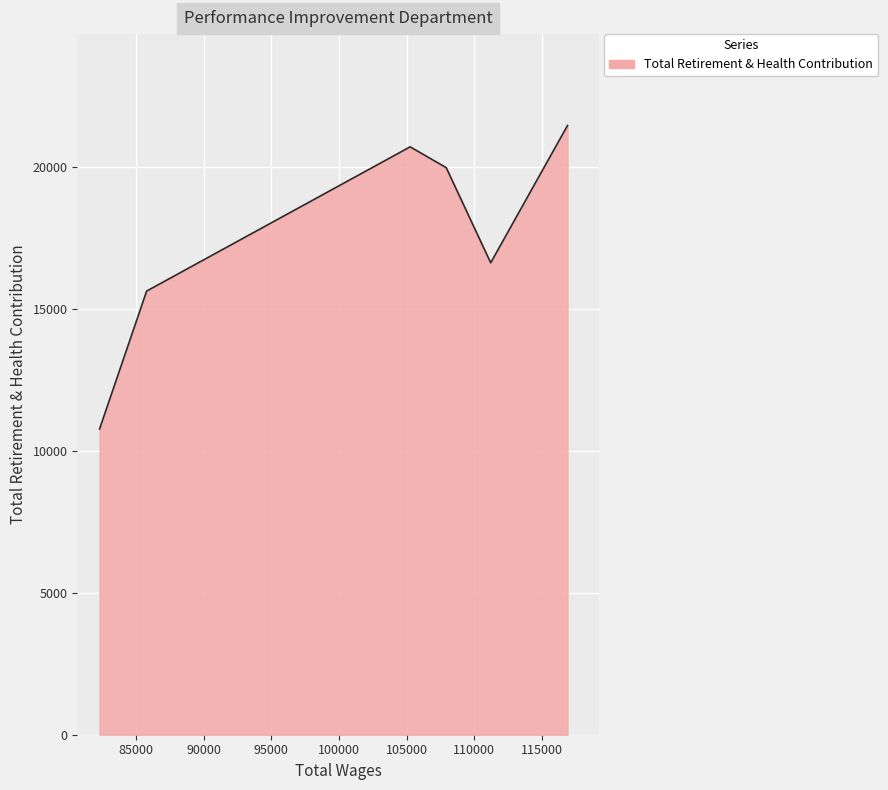

What is the average value?

17537